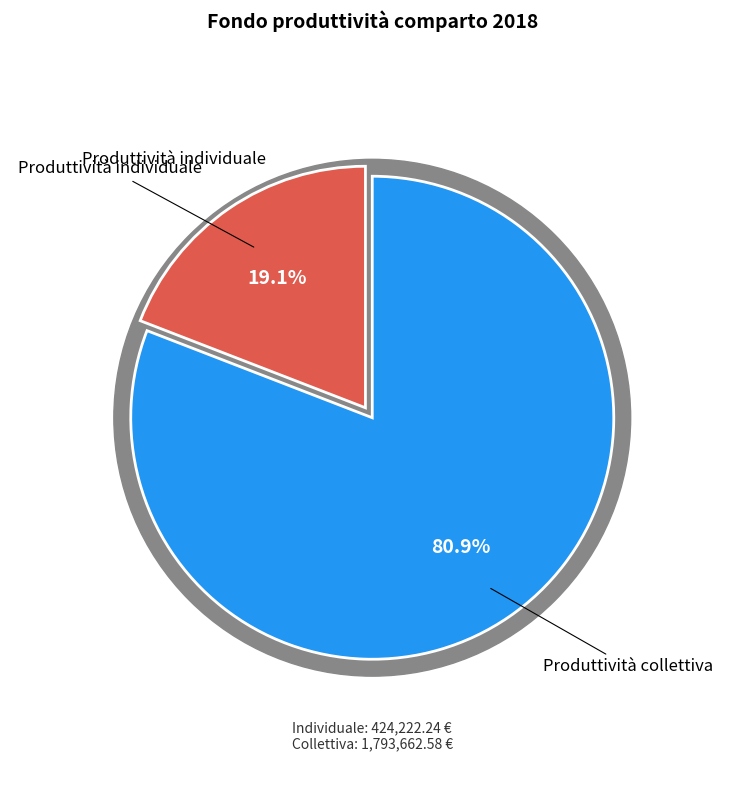

Which category has the smallest portion of the pie?

Produttività individuale